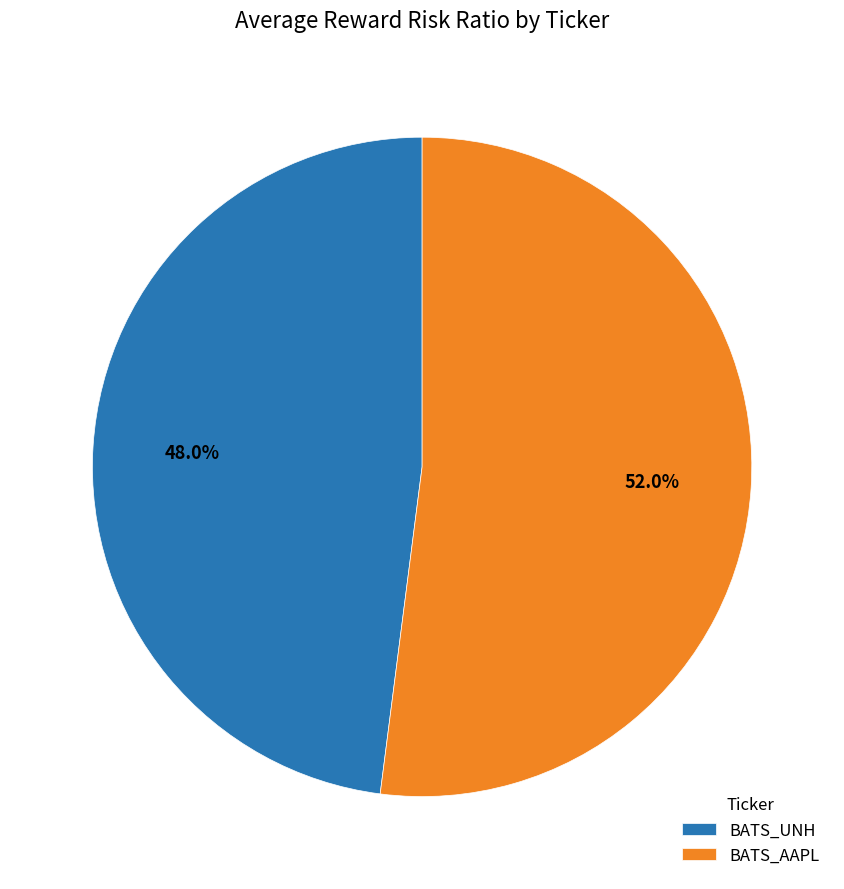

To the nearest percent, what portion does BATS_UNH represent?

48%